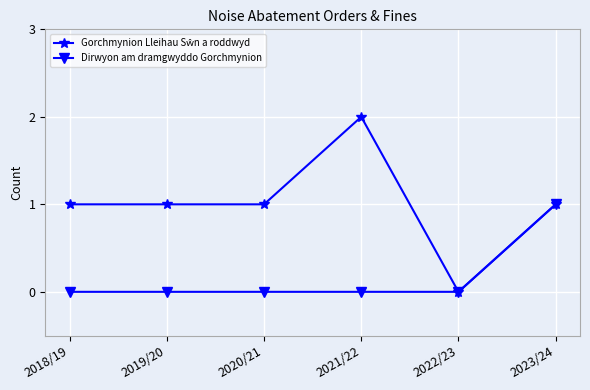

What is the label of the 2nd point from the right?

2022/23